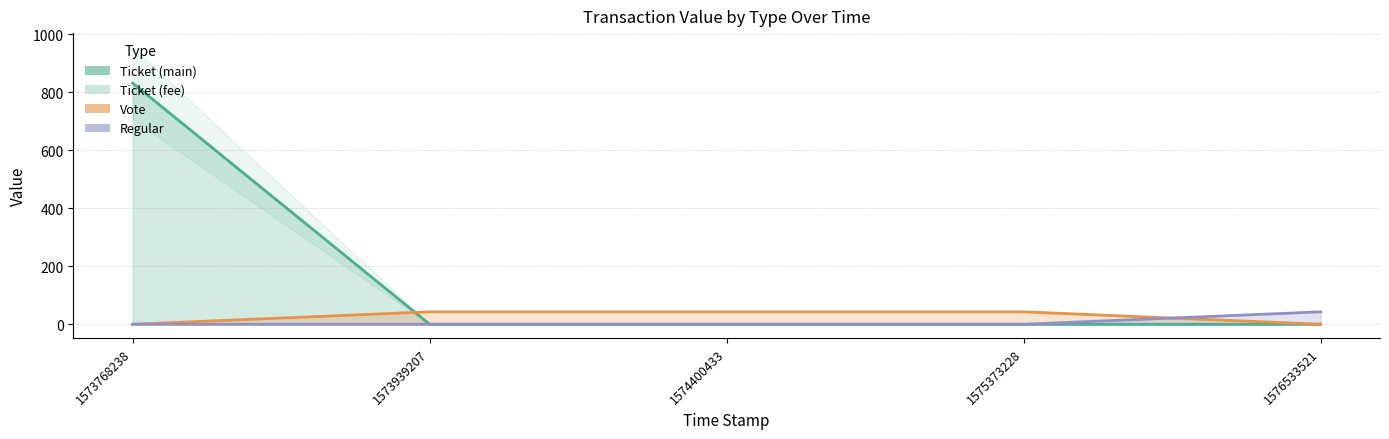

How many positive values does the Vote series have?

3